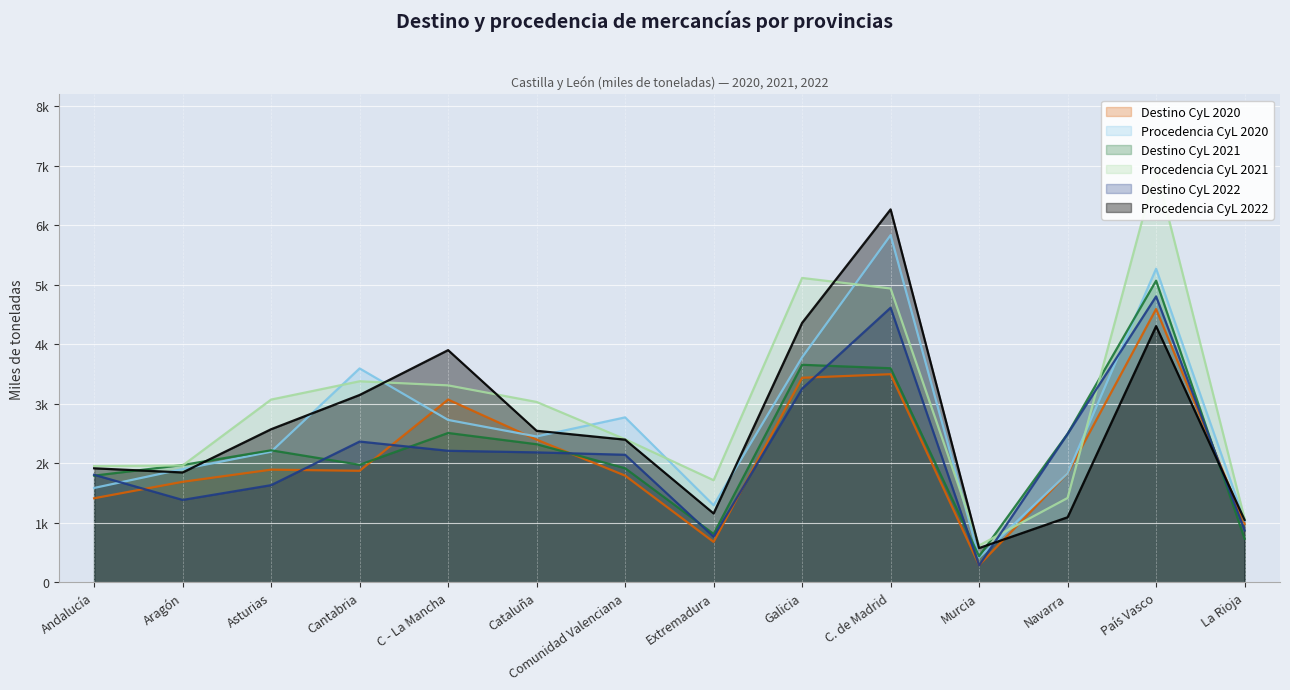

What is the smallest value displayed?

287